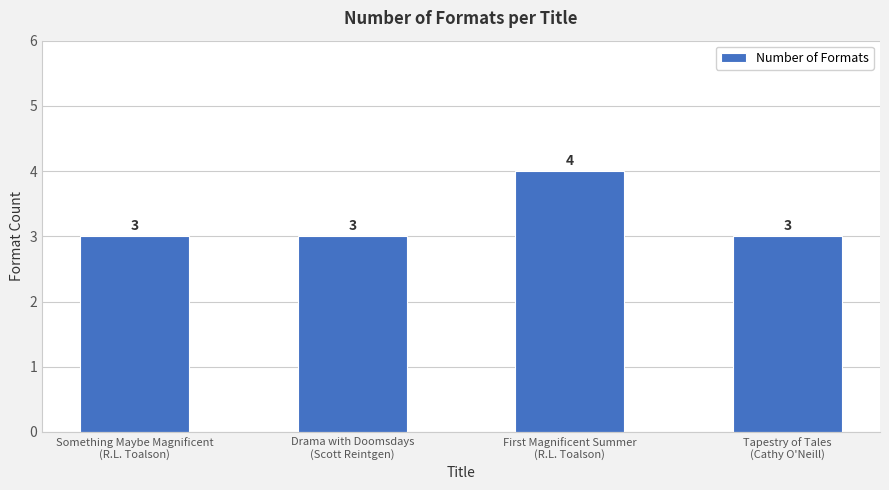

The chart shows a value of 3 at First Magnificent Summer
(R.L. Toalson). True or false?

False